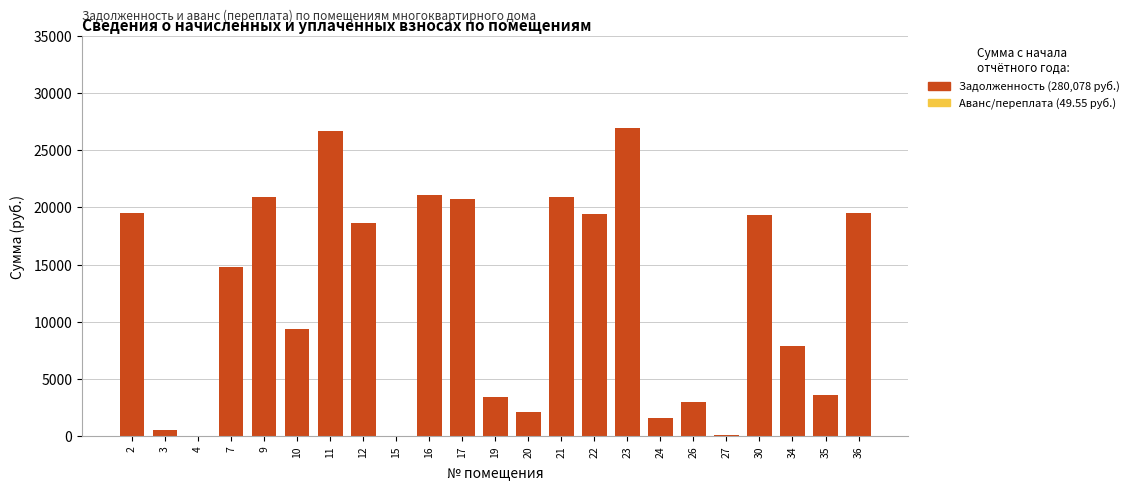

What is the total value across all series at 19?

3435.2